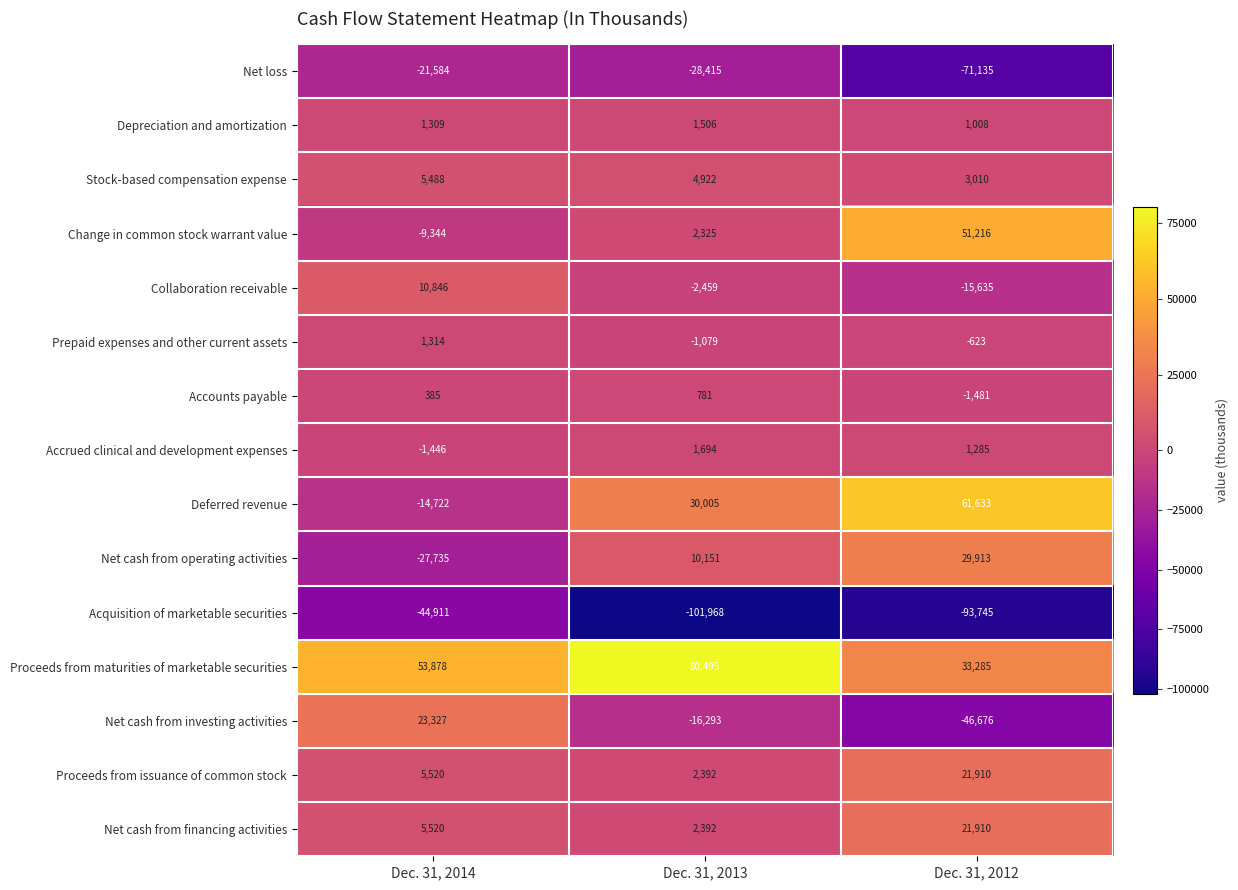

The Accounts payable series shows 561 at Dec. 31, 2014. True or false?

False